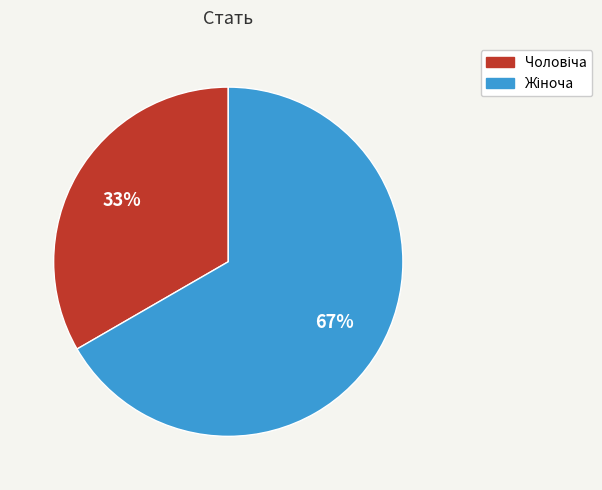

Does any single category account for the majority?

Yes